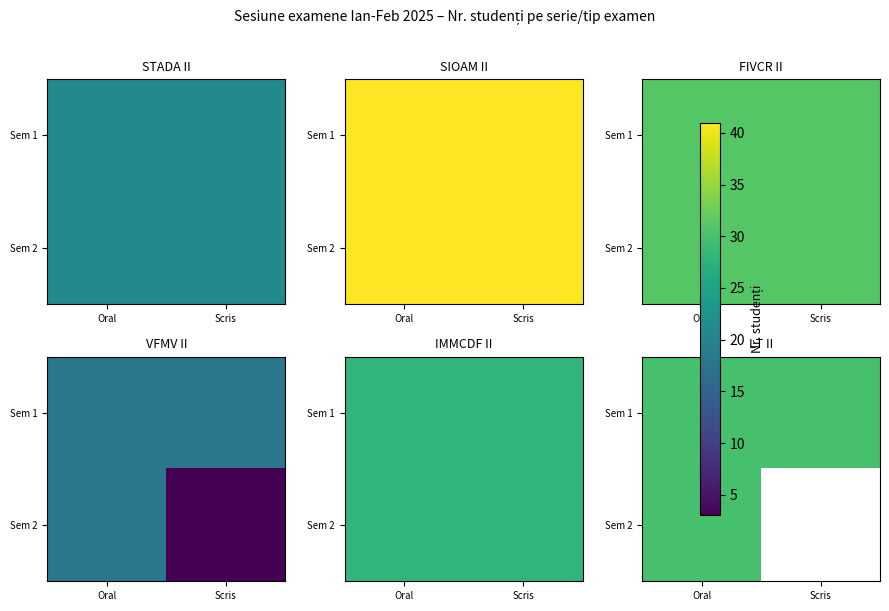

Is it true that Ingineria mediului equals -11 at 18?

False